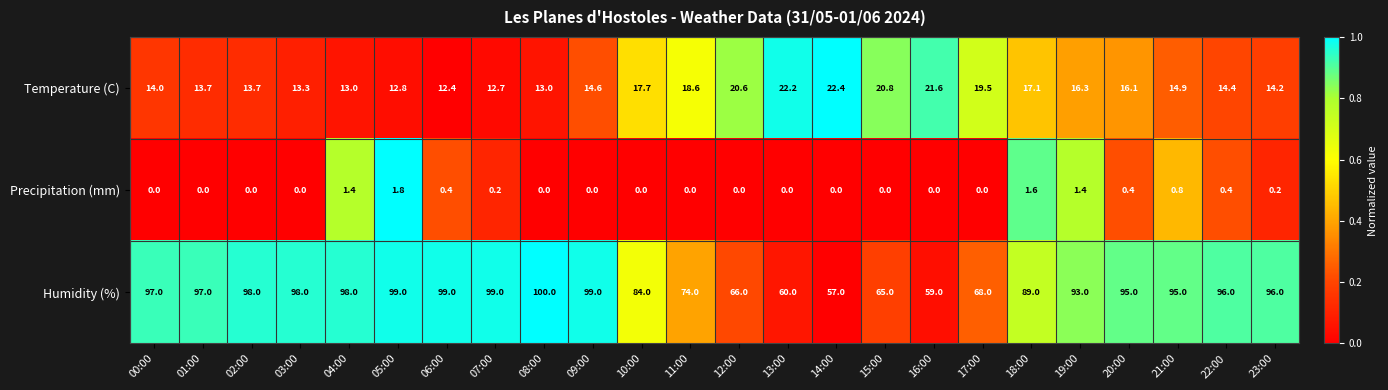

Rank the series by their maximum value, from highest to lowest.

Humidity (%), Temperature (C), Precipitation (mm)